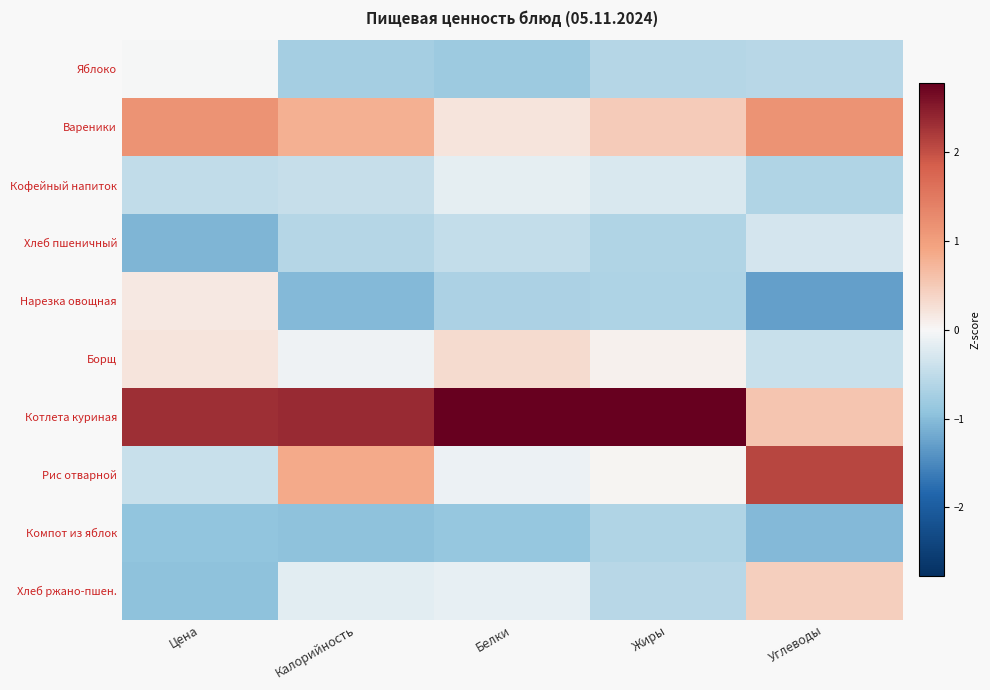

At how many categories does at least one series exceed 2?

5